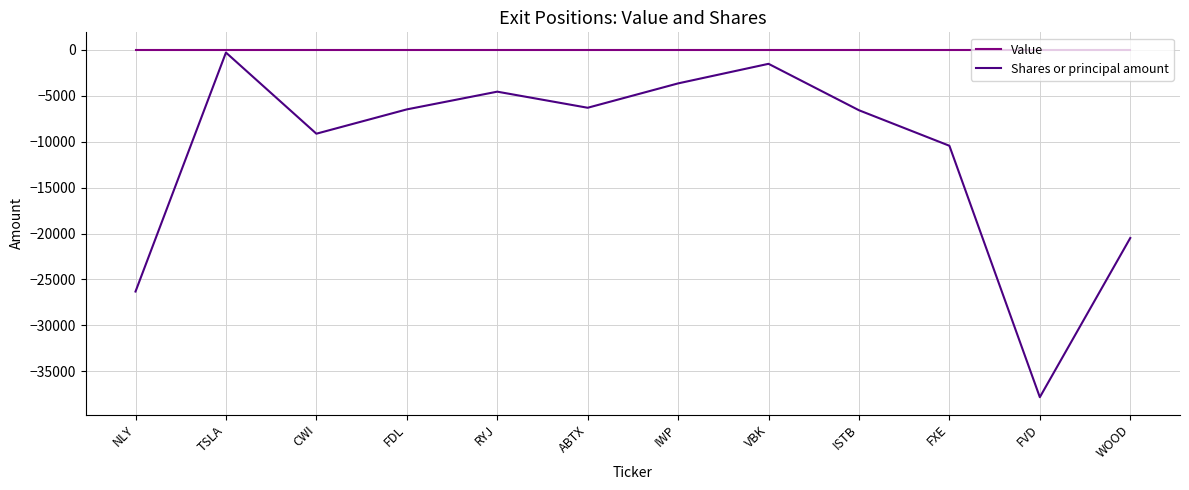

The value of Shares or principal amount at IWP is -5115. True or false?

False